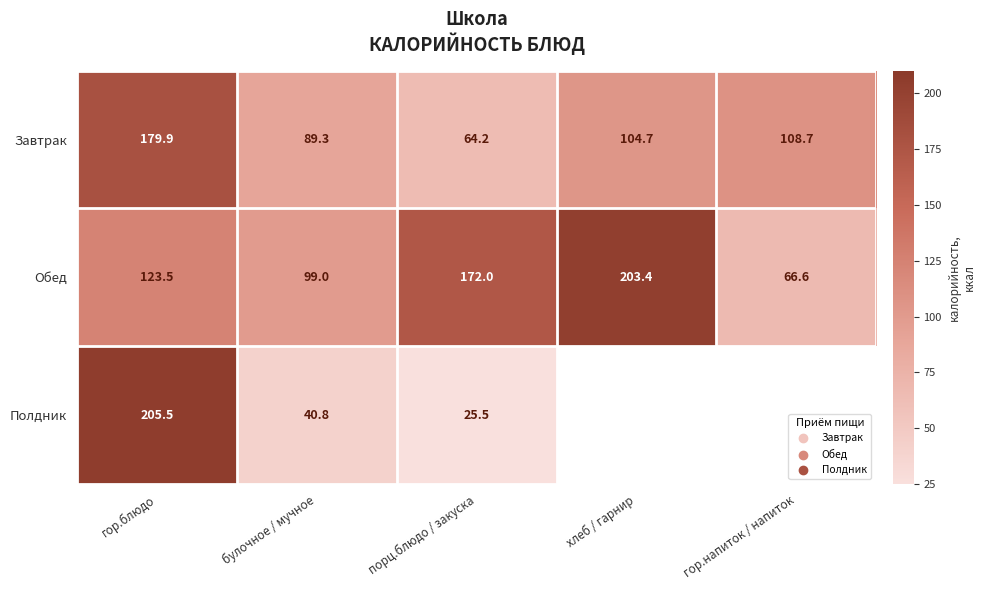

At гор.блюдо, list the series in order from largest to smallest.

Полдник, Завтрак, Обед